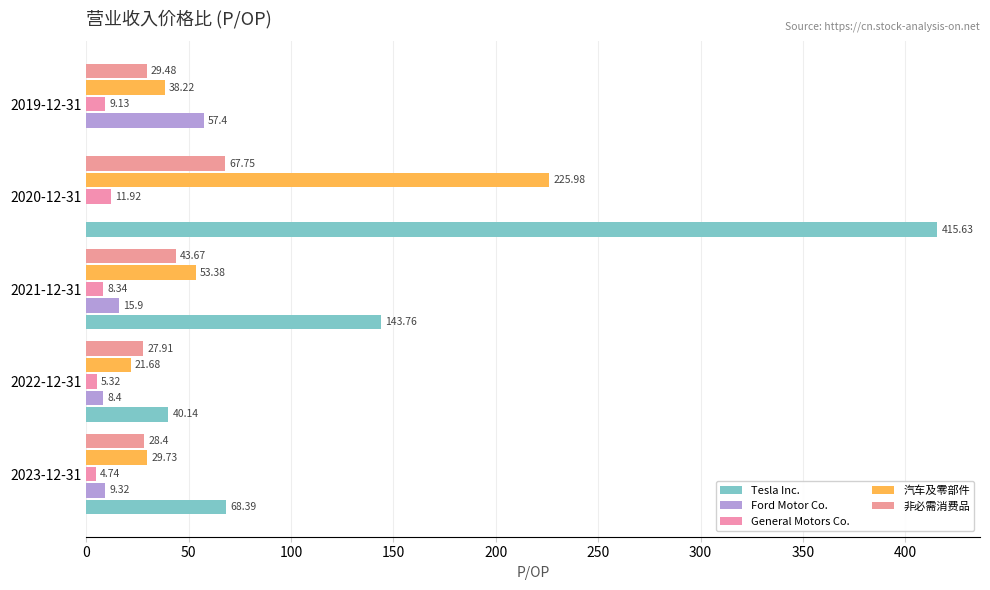

How many data points does each series have?

5